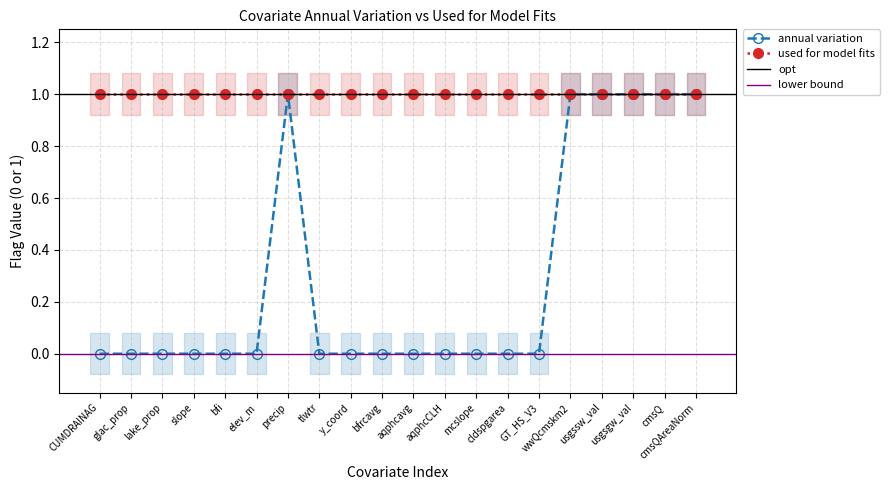

How many values are between 0 and 1?

20